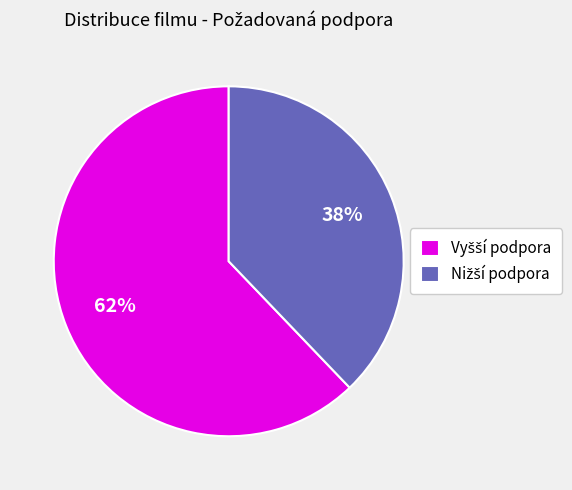

Is there a majority slice in this chart?

Yes